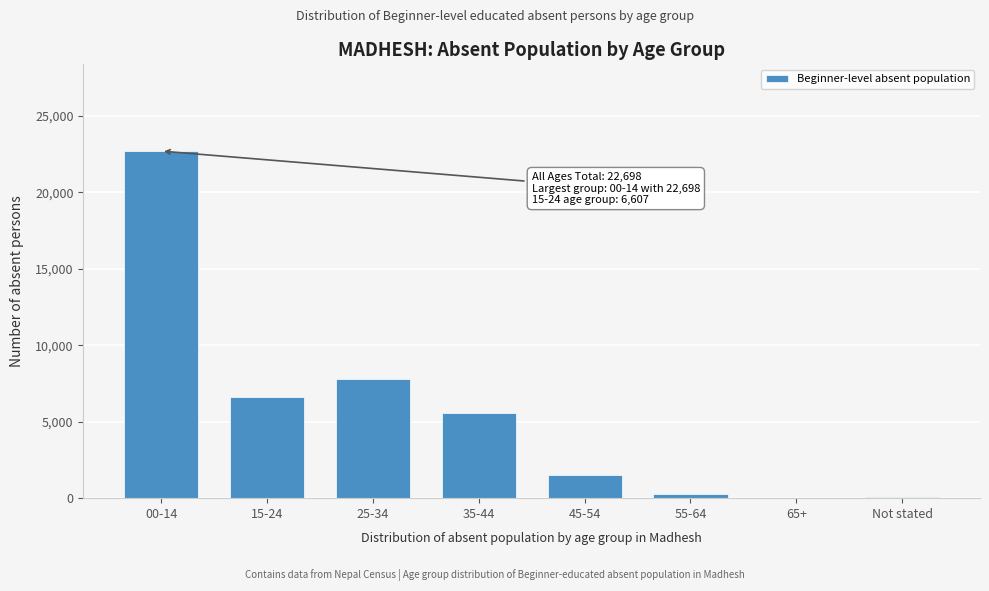

Where is the data nearest to the value 11366?

25-34